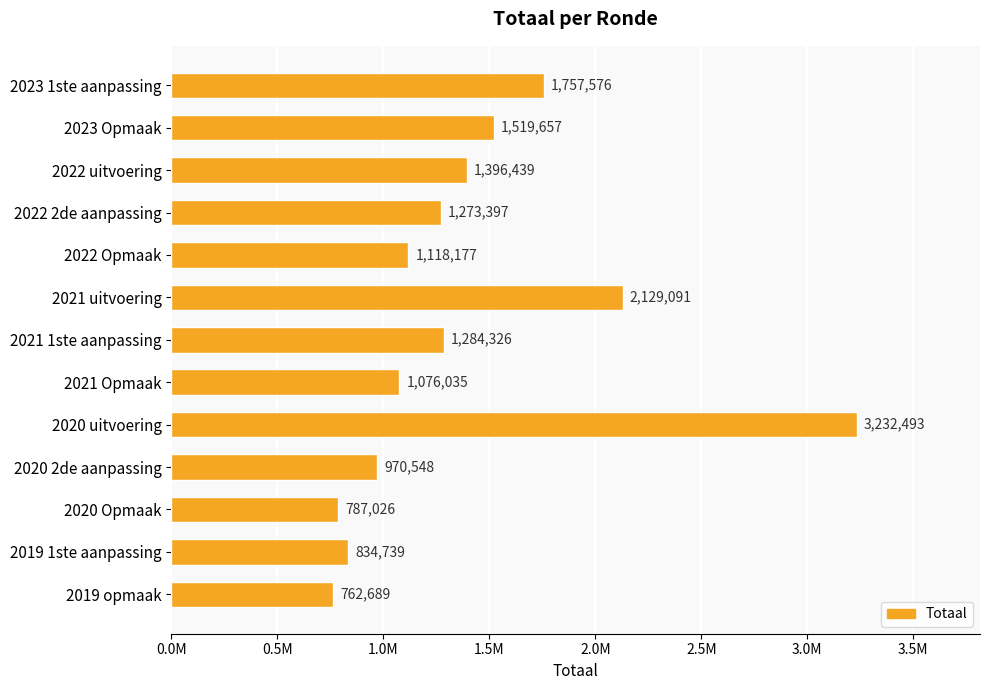

What is the minimum value shown in the chart?

762689